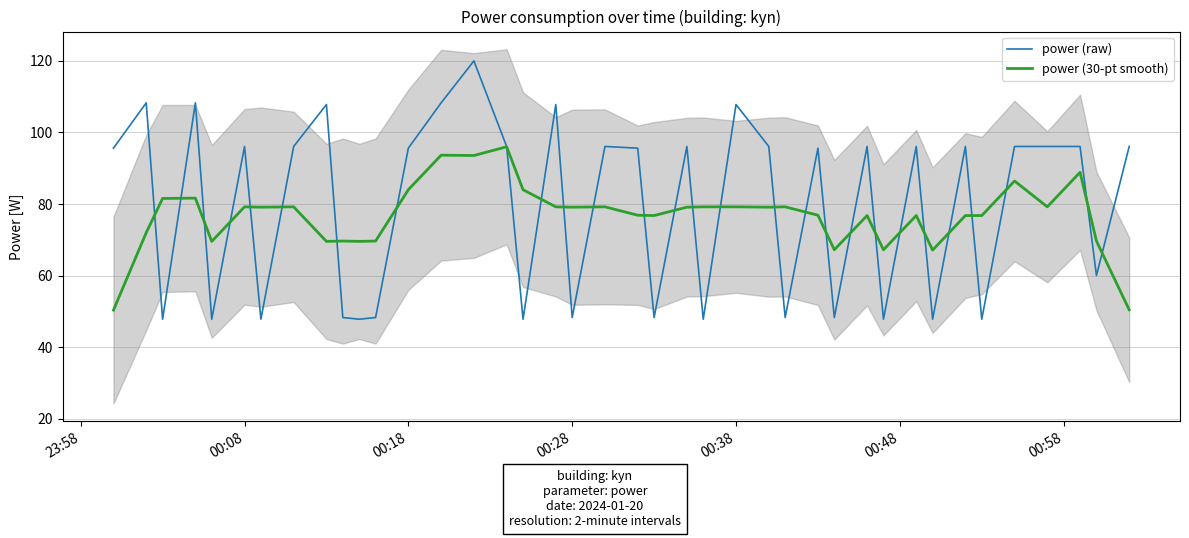

True or false: power (30-pt smooth) and power (raw) cross at least once.

True